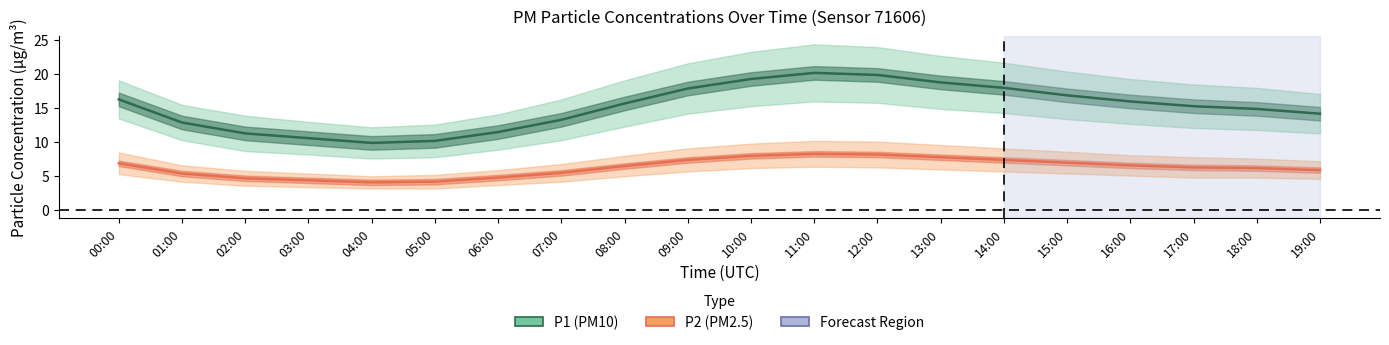

How many values in the P1_lower series are below 12?

9